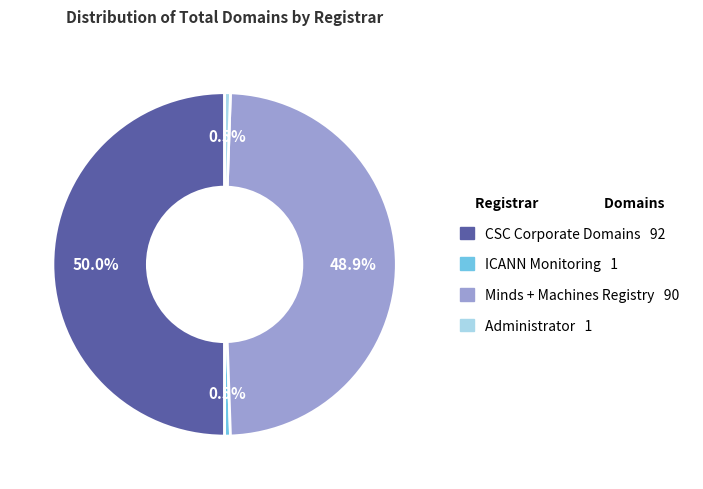

Rank the categories by value from highest to lowest.

CSC Corporate Domains, Inc., Minds + Machines Registry, ICANN Monitoring, Administrator